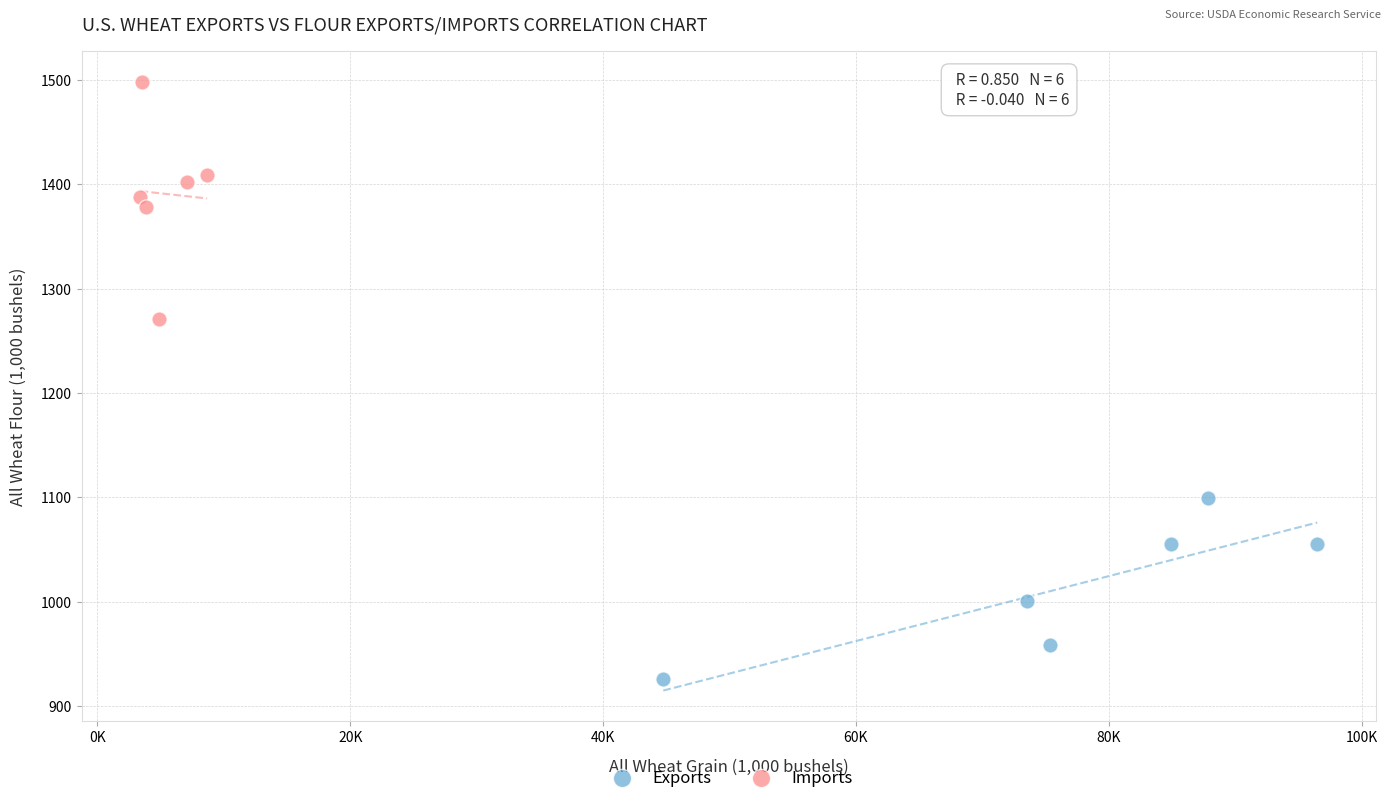

Which series has the largest Y range (max minus min)?

Imports